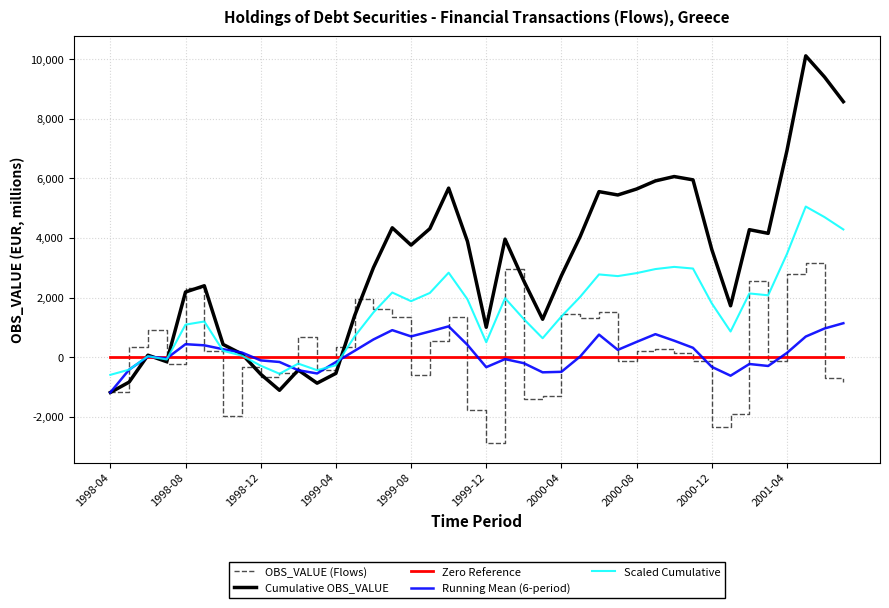

What is the minimum value shown in the chart?

-2883.1